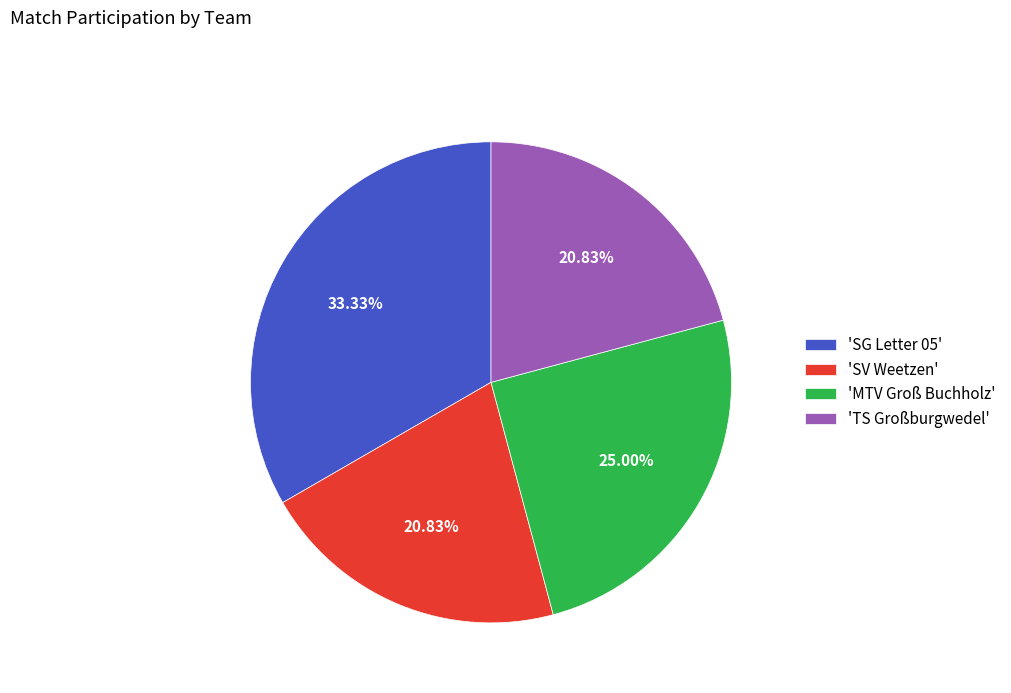

Approximately how many times larger is the value at 'MTV Groß Buchholz' compared to 'SV Weetzen'?

1.2